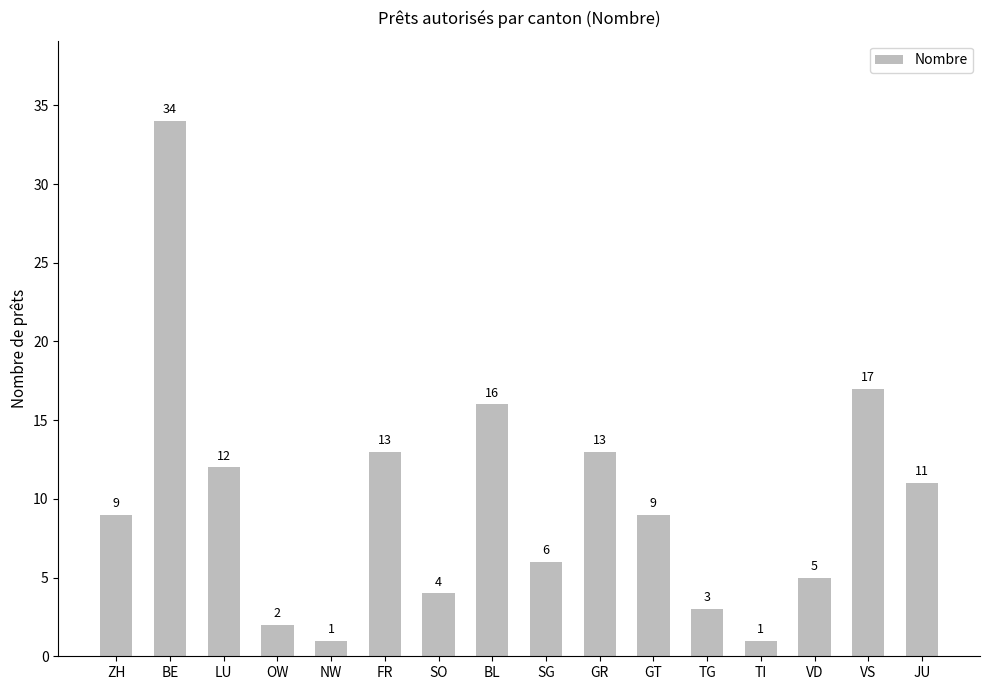

At which label is the value closest to 17?

VS